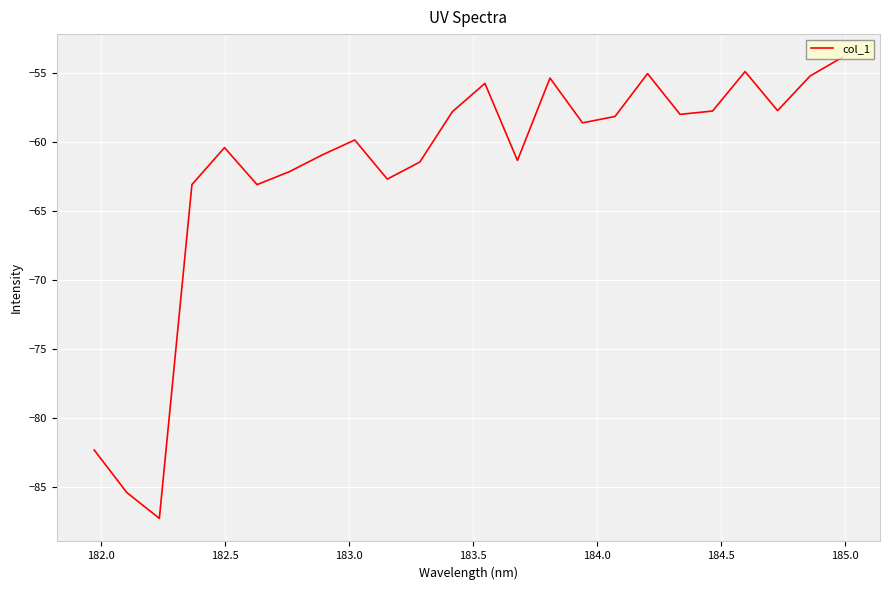

Does the chart display data point markers on the line(s)?

No